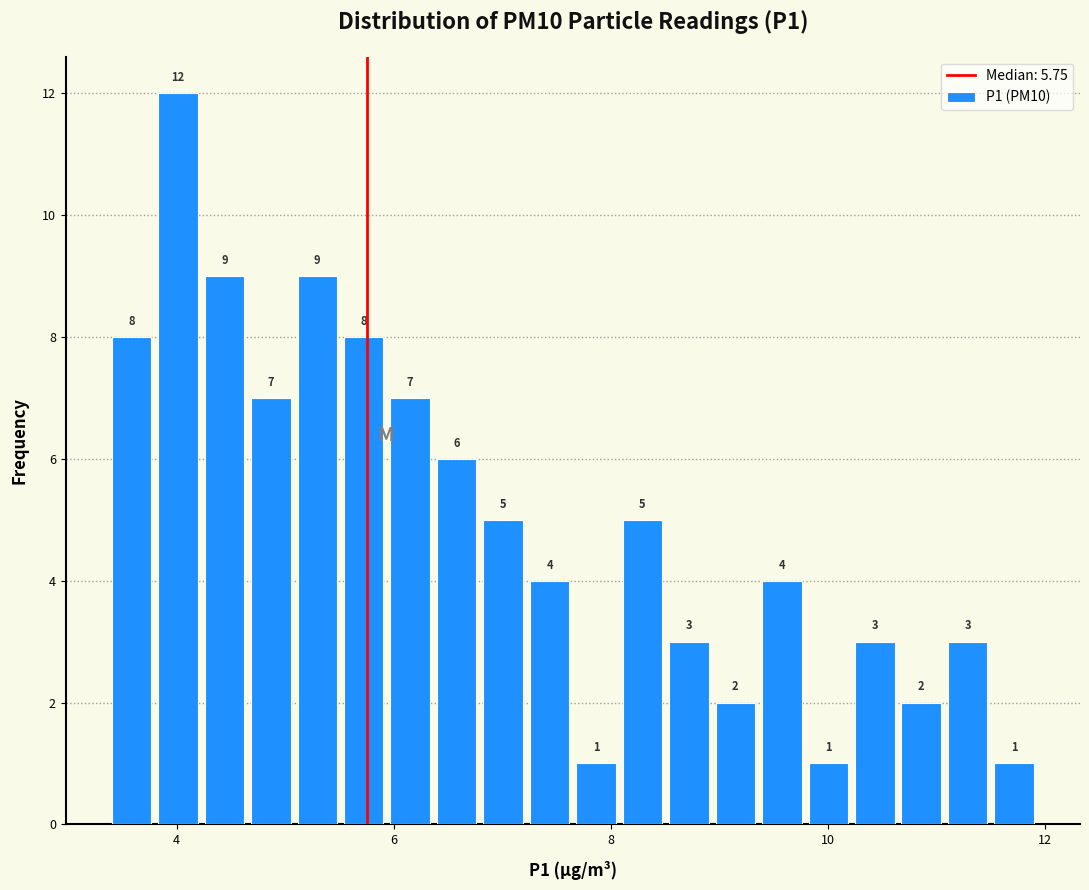

Around what value on the x-axis is the tallest bar? Give the approximate position of its centre, as read against the axis.

4.0